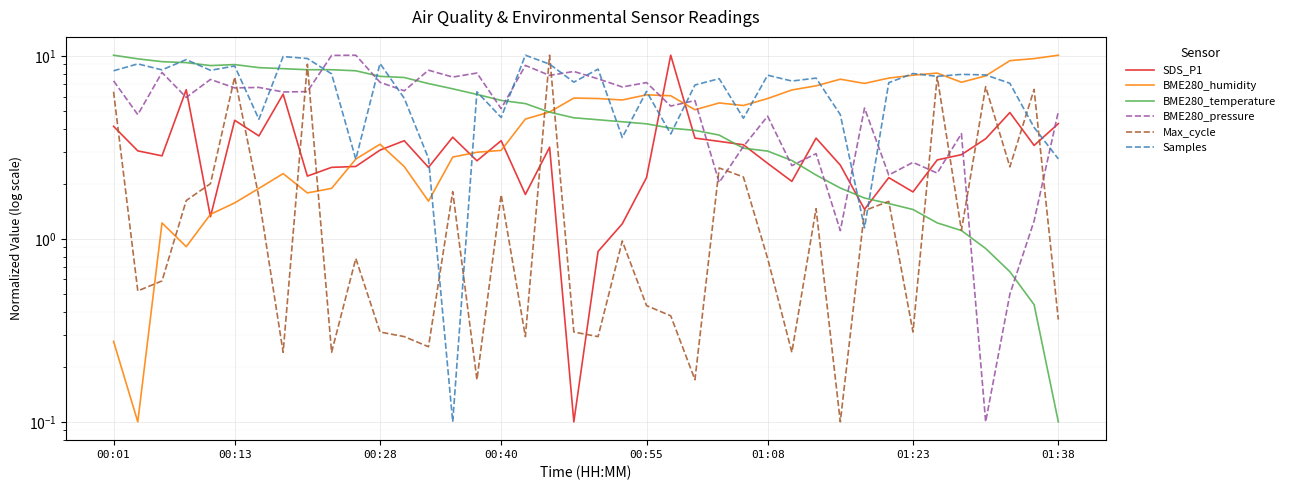

List the series in order of their peak value, highest first.

SDS_P1, BME280_humidity, BME280_temperature, BME280_pressure, Max_cycle, Samples